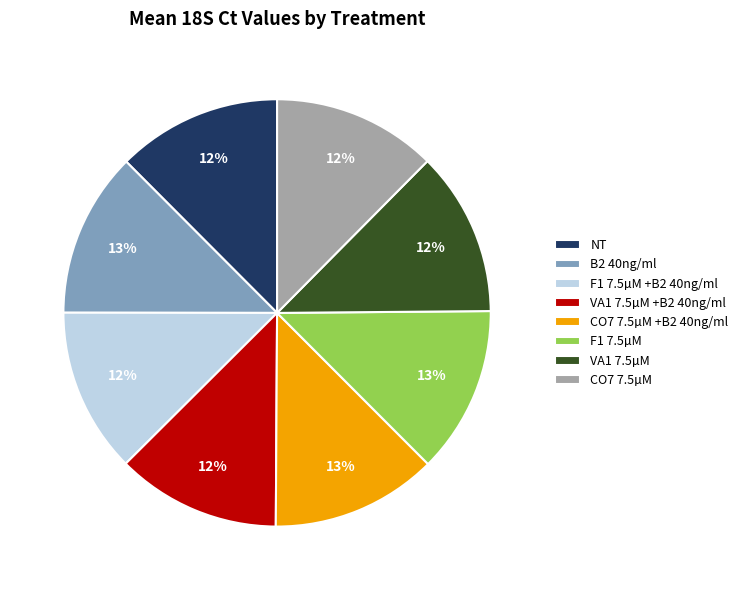

Approximately how many times larger is the value at VA1 7.5µM compared to CO7 7.5µM?

1.0